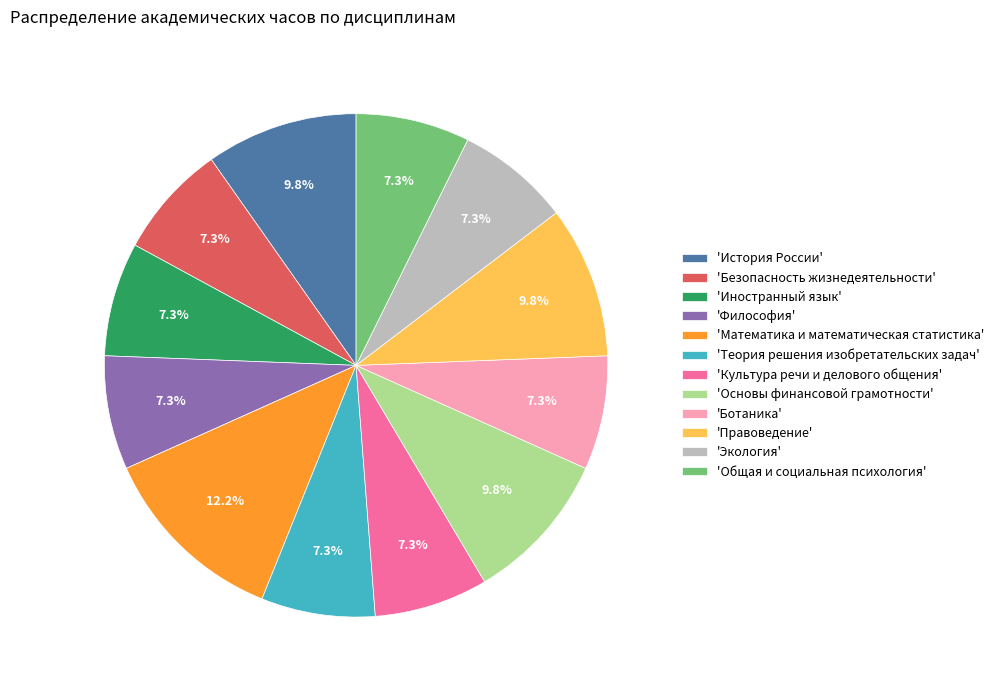

What is the largest slice in the pie chart?

'Математика и математическая статистика'